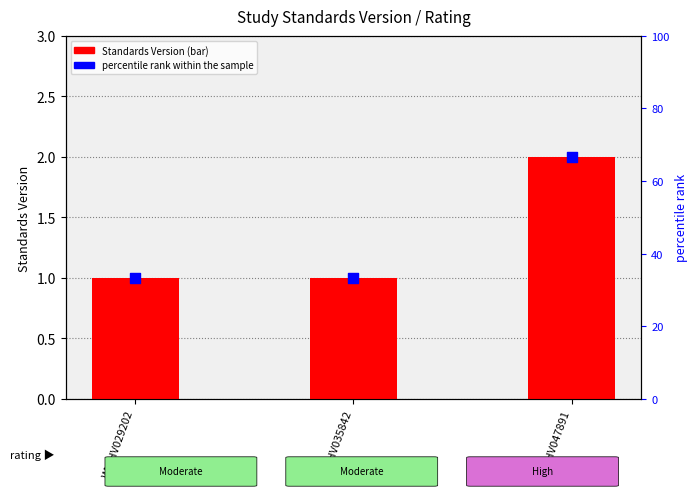

Which series contains the highest Y value?

percentile rank within the sample